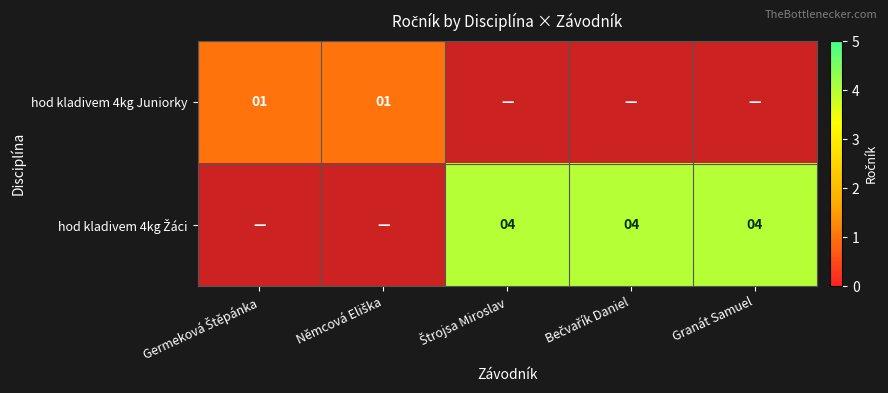

The value of hod kladivem 4kg Juniorky at Němcová Eliška is 1.0. True or false?

True